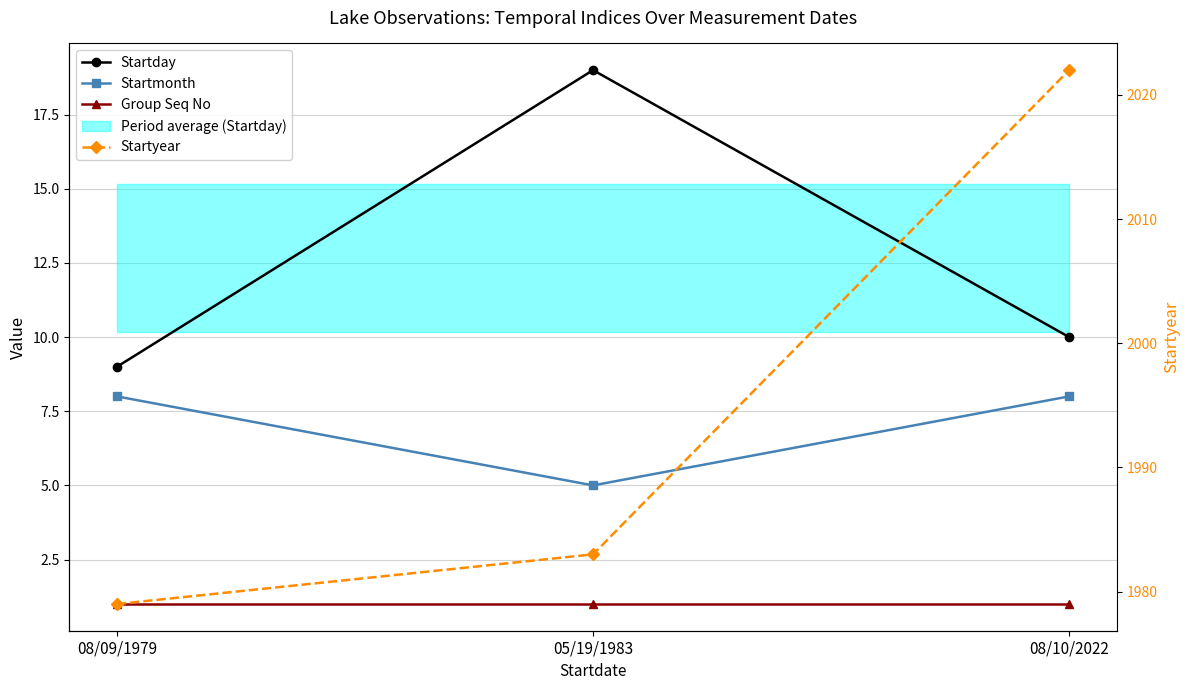

What is the total value across all series at 08/09/1979?

1997